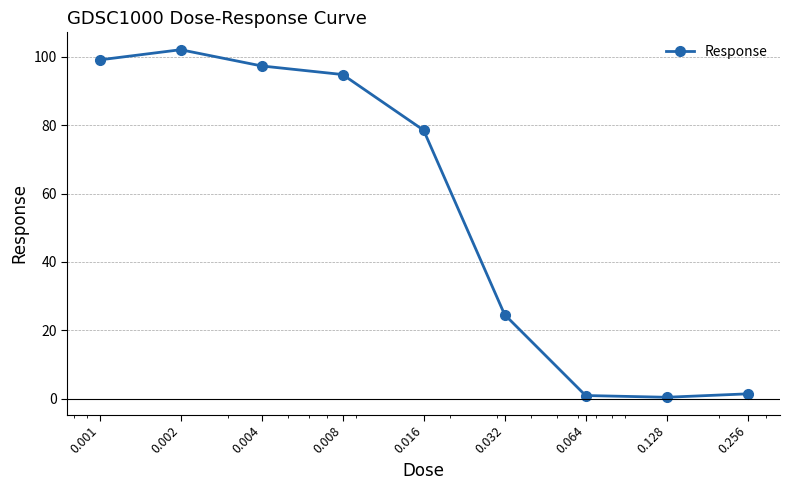

What is the maximum value shown in the chart?

102.1